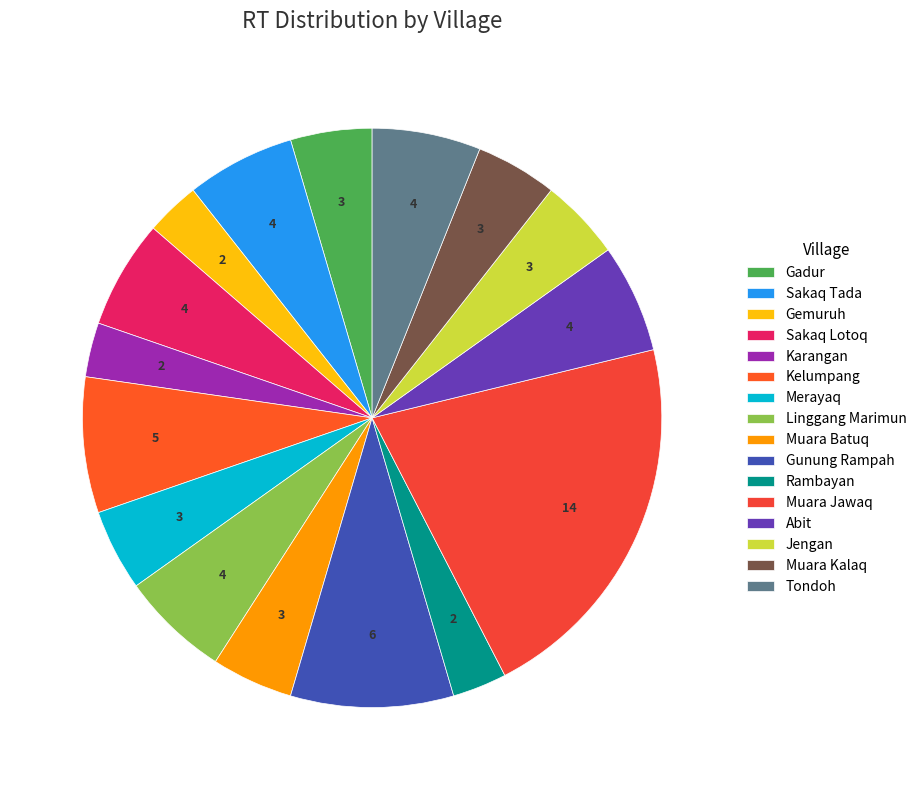

How many segments does this pie chart have?

16